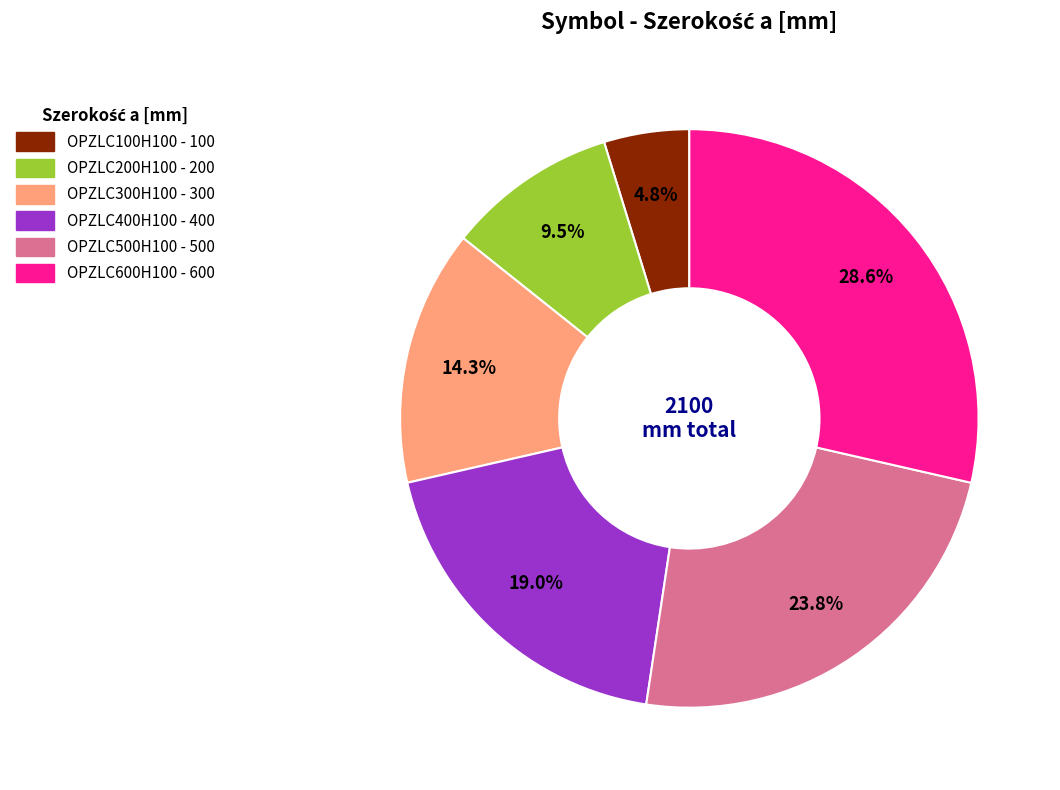

What is the total percentage of OPZLC400H100 and OPZLC600H100?

47.6%